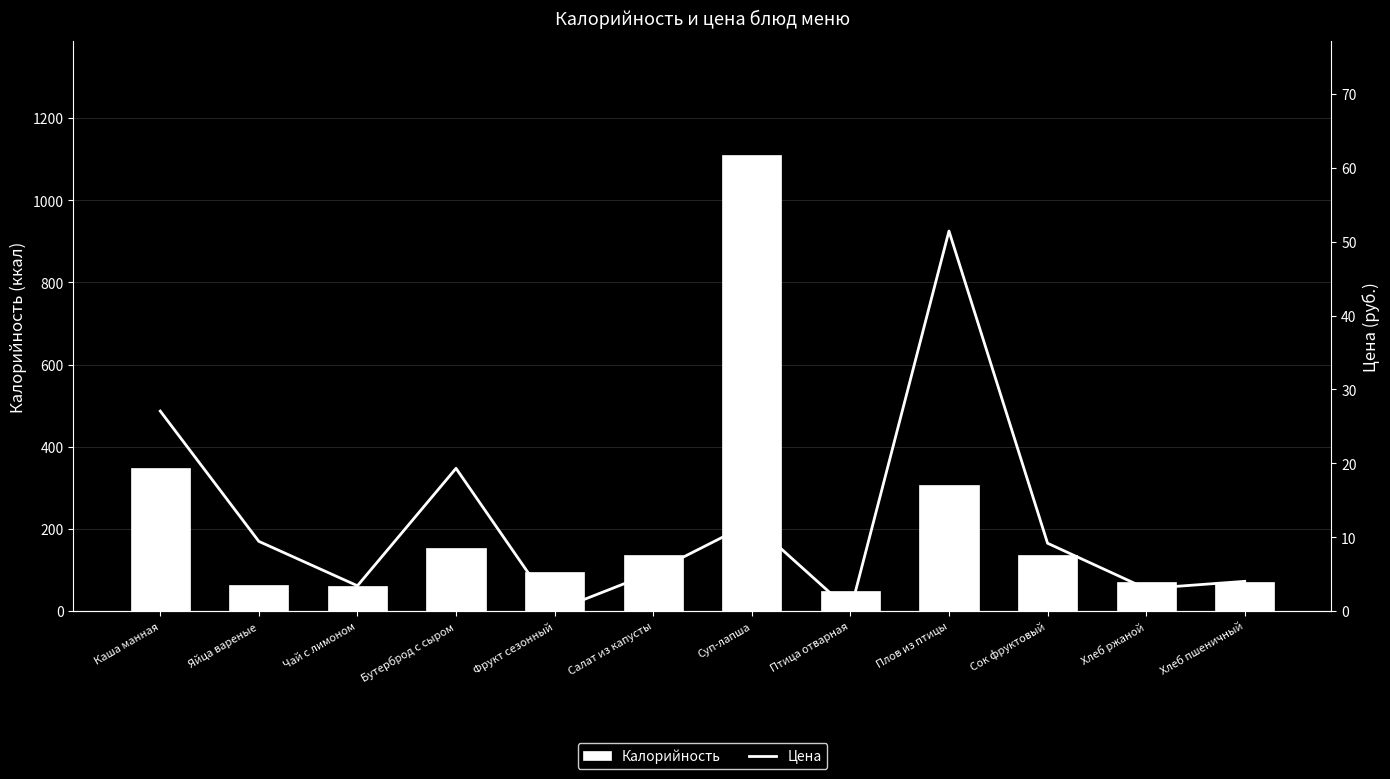

What is the approximate value of Цена at Суп-лапша?

12.0